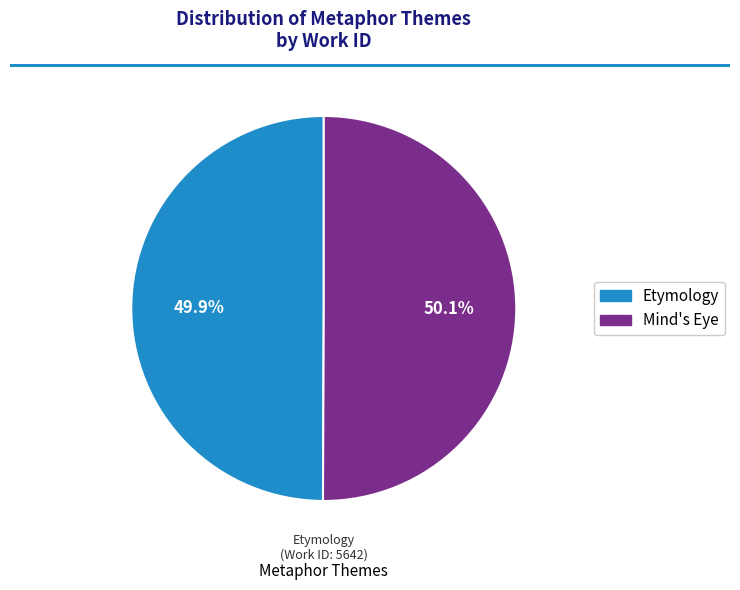

Is there a majority slice in this chart?

Yes